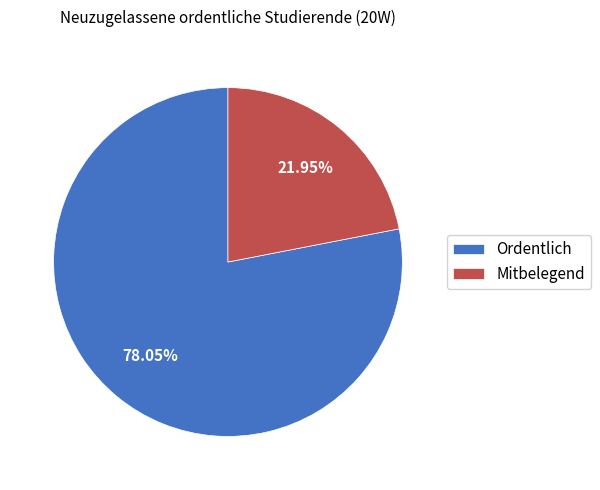

Which category has the biggest portion of the pie?

Ordentlich